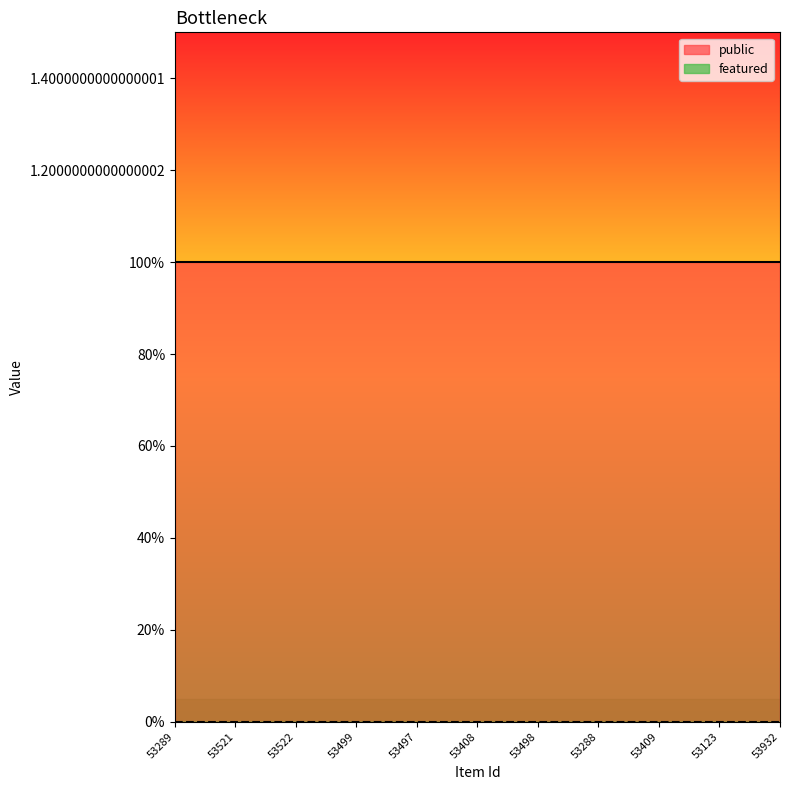

Which series has the largest total across all categories?

public